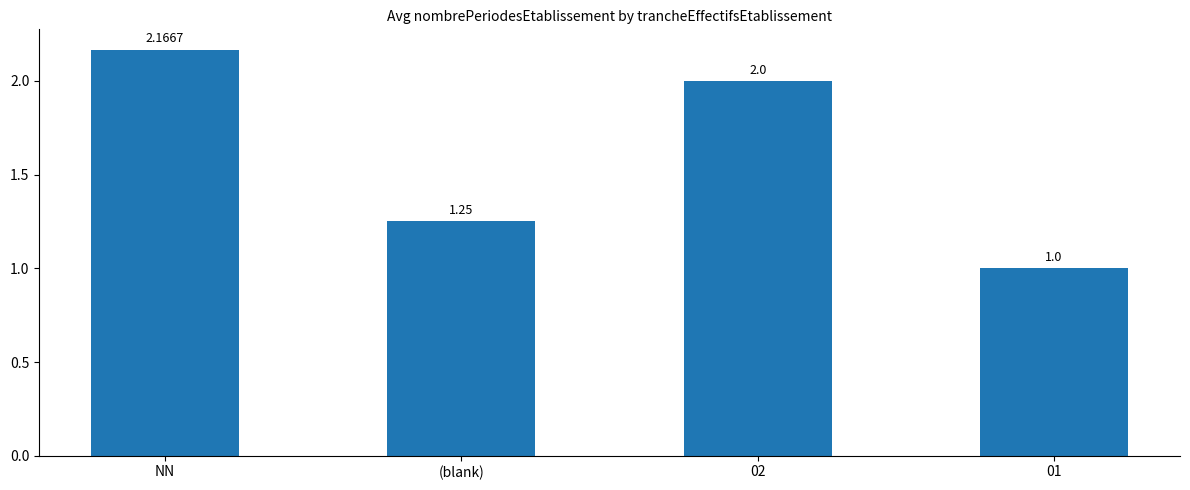

List the labels in order of value, smallest first.

01, (blank), 02, NN